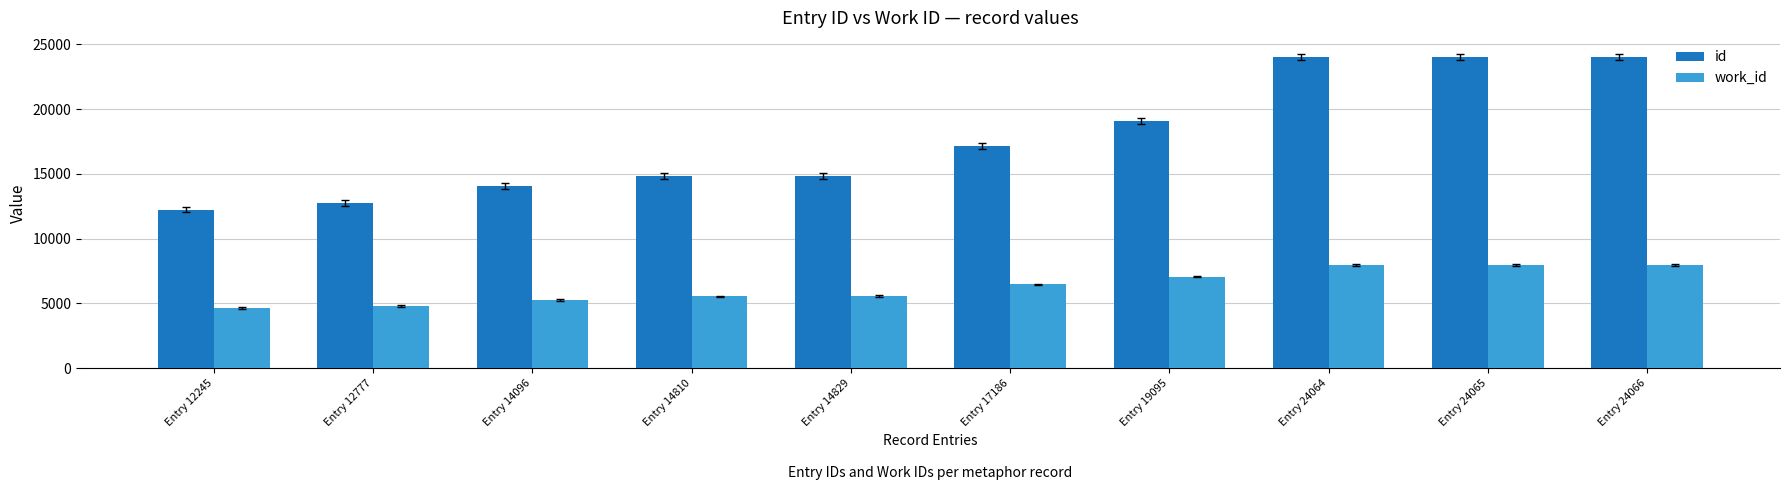

What are all the series names shown in the legend?

id, work_id